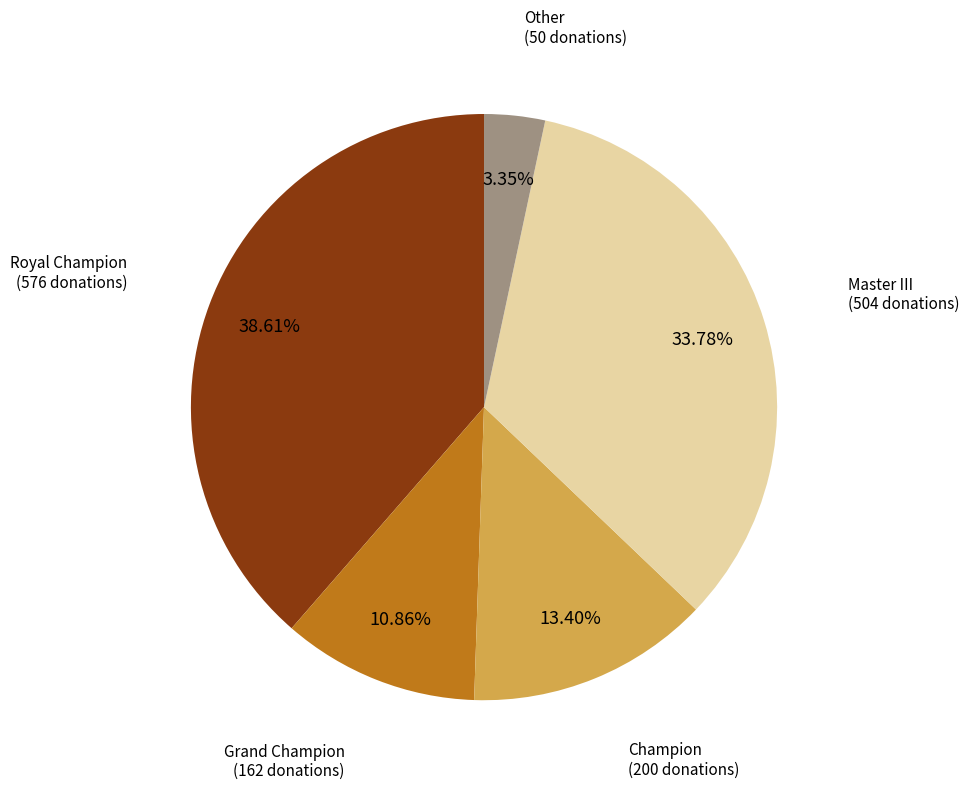

To the nearest percent, what is the average slice percentage?

20%